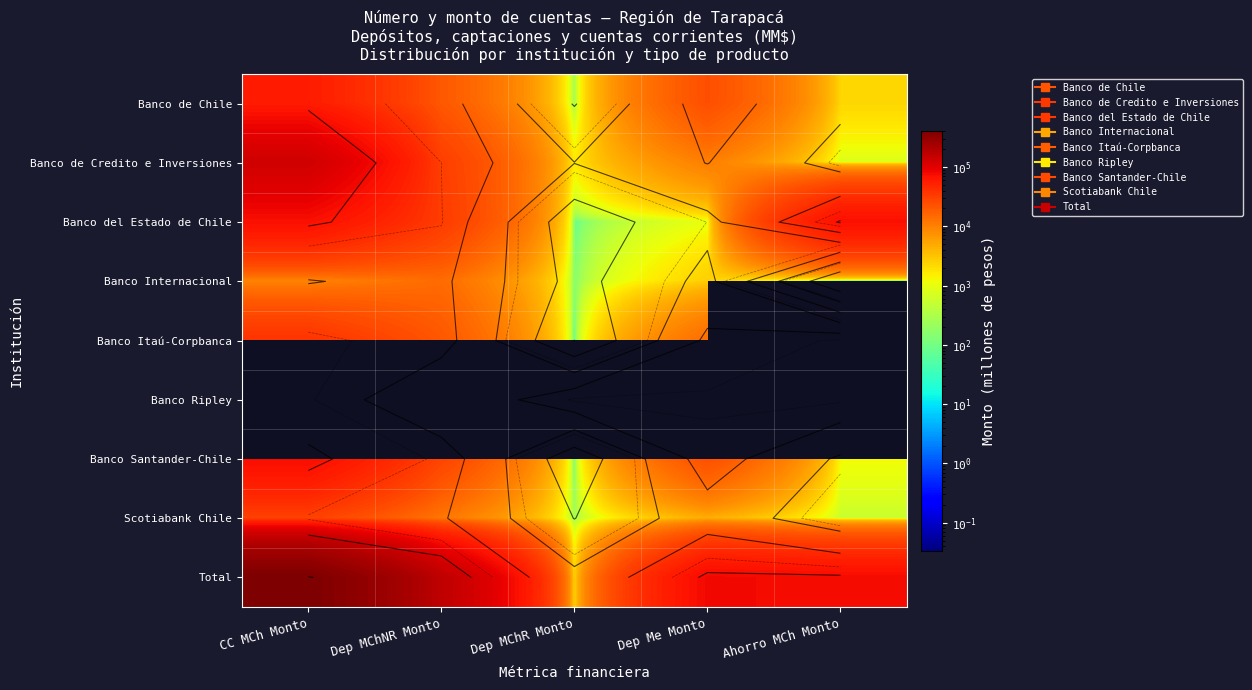

Which series has the largest total across all categories?

Total